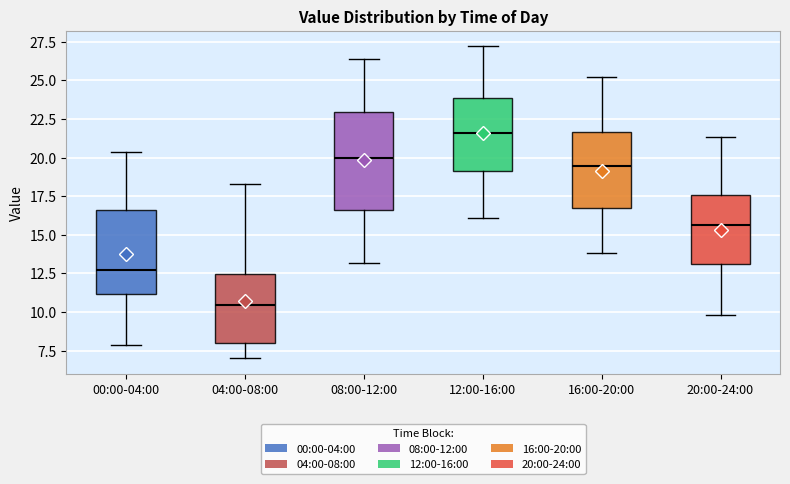

Which box's median line is the highest?

12:00-16:00